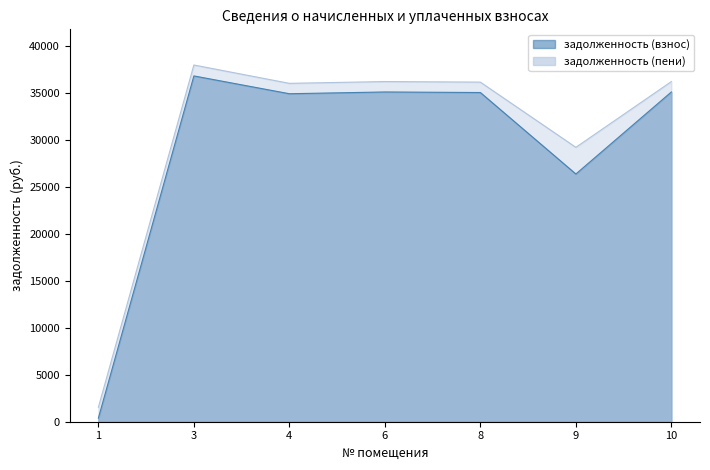

True or false: задолженность (пени) and задолженность (взнос) intersect in this chart.

False